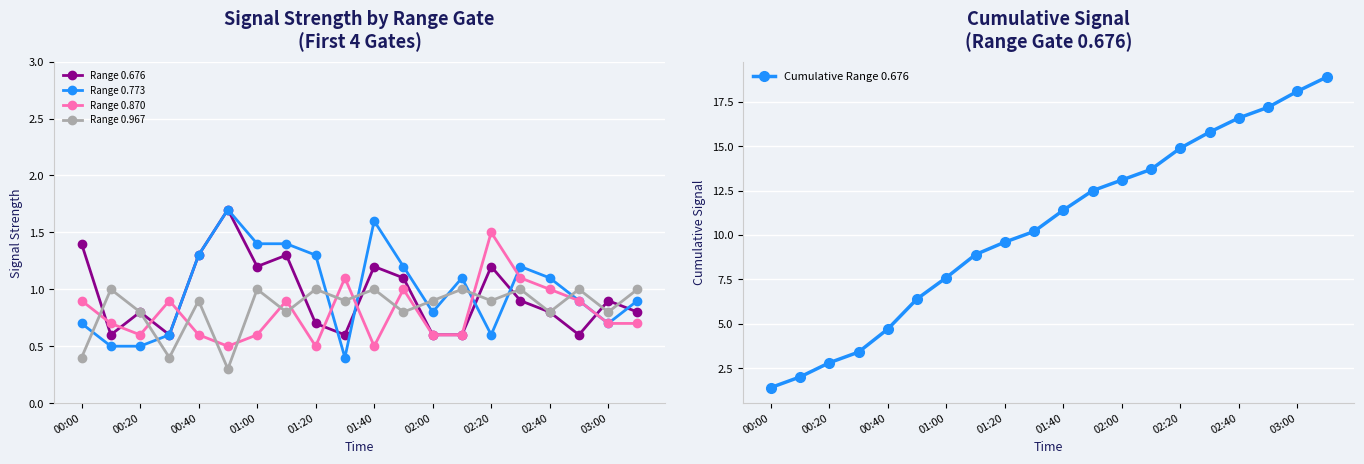

Count the number of data series in this chart.

5